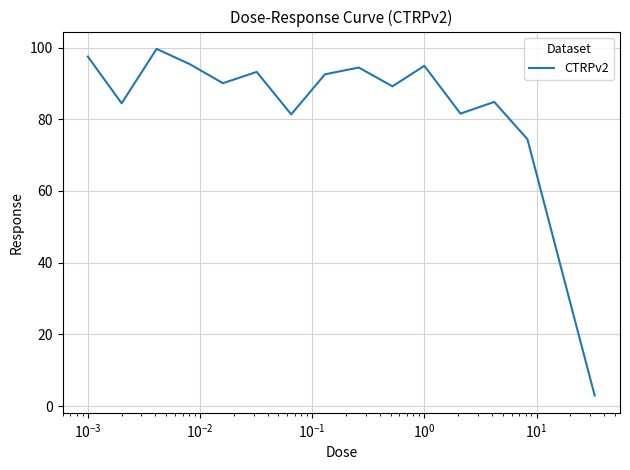

What is the minimum value shown in the chart?

3.0